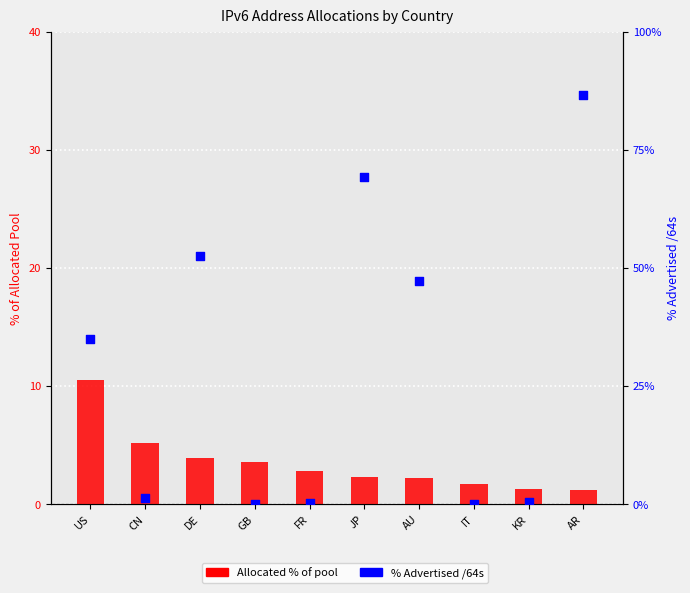

Which series has the largest total across all categories?

% Advertised /64s